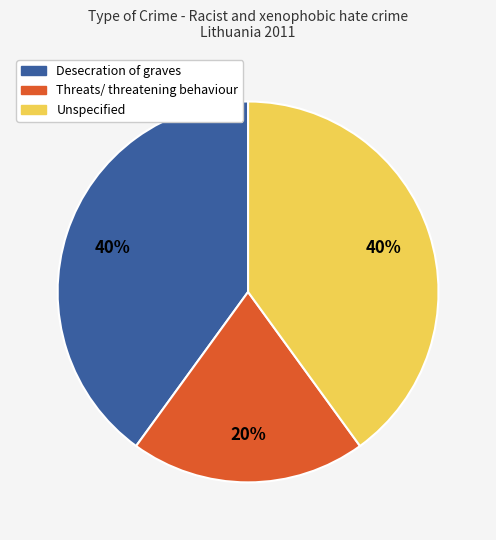

True or false: Threats/ threatening behaviour accounts for 8% of the total.

False